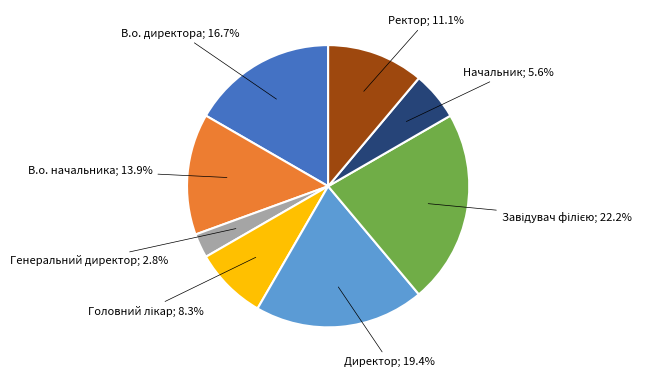

Is there any slice that represents more than half of the pie?

No